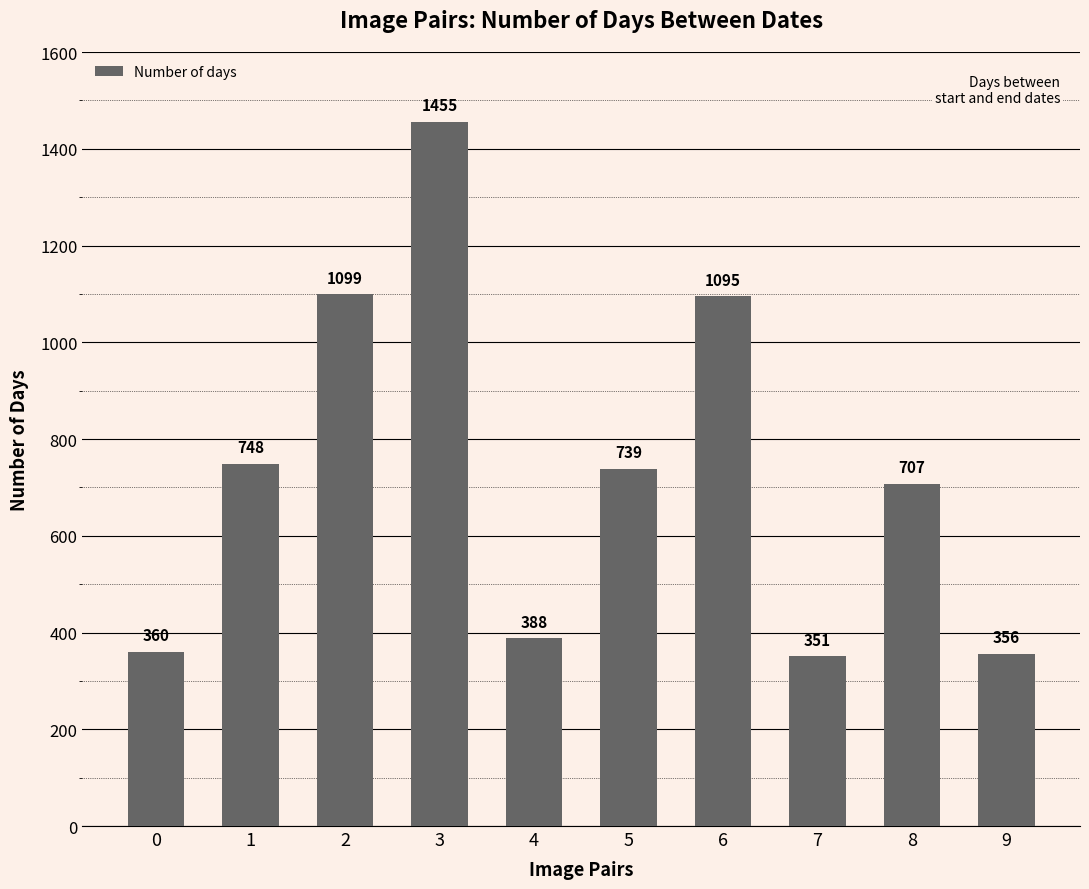

What is the sum of the values at 7 and 9?

707